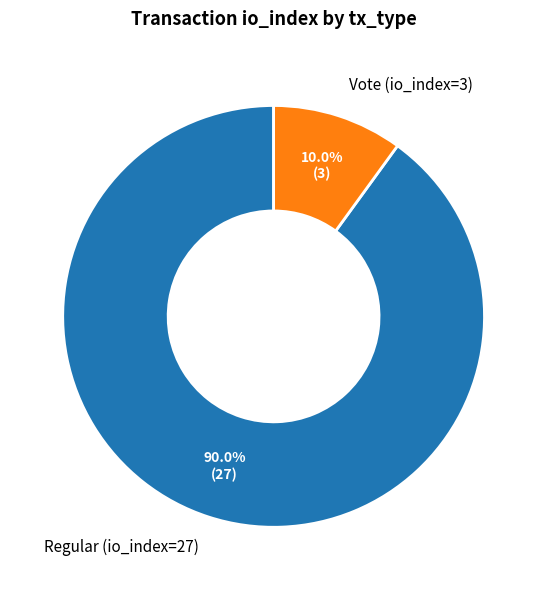

What percentage is NOT represented by Vote (io_index=3)?

90.0%